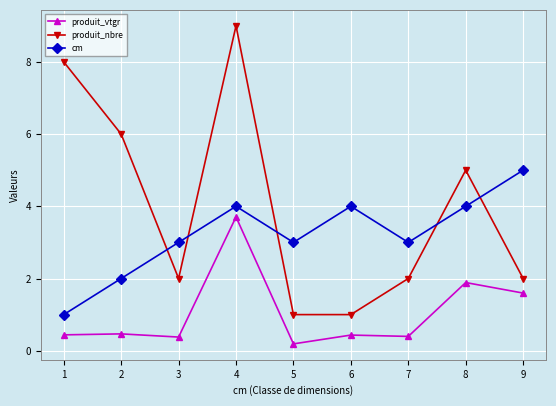

Which series ends up on top after the final intersection of cm and produit_nbre?

cm